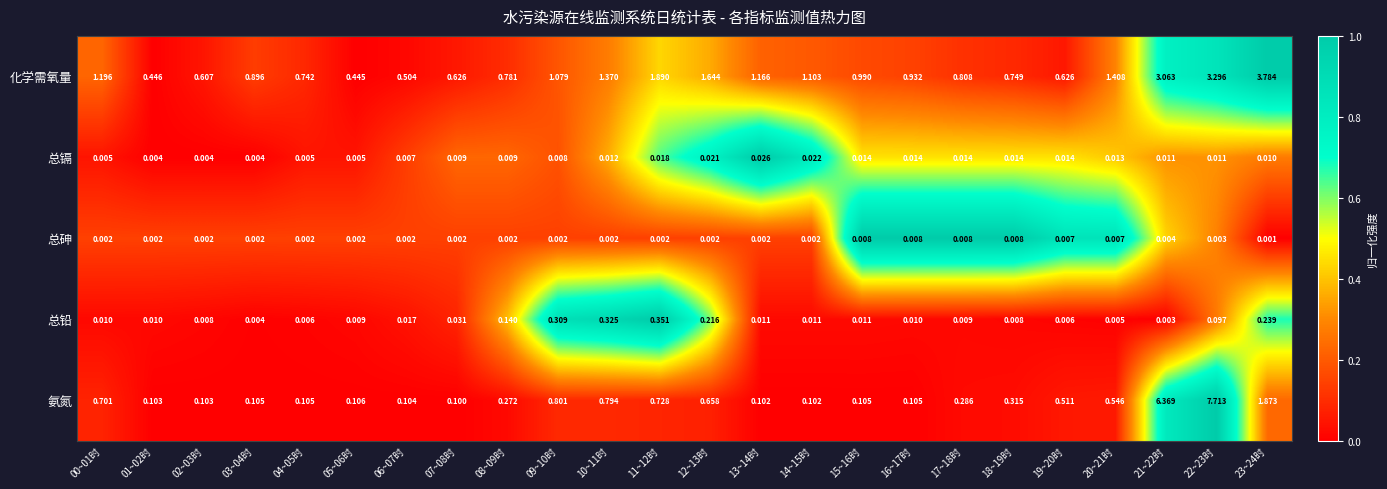

Which series has the widest spread of values?

氨氮